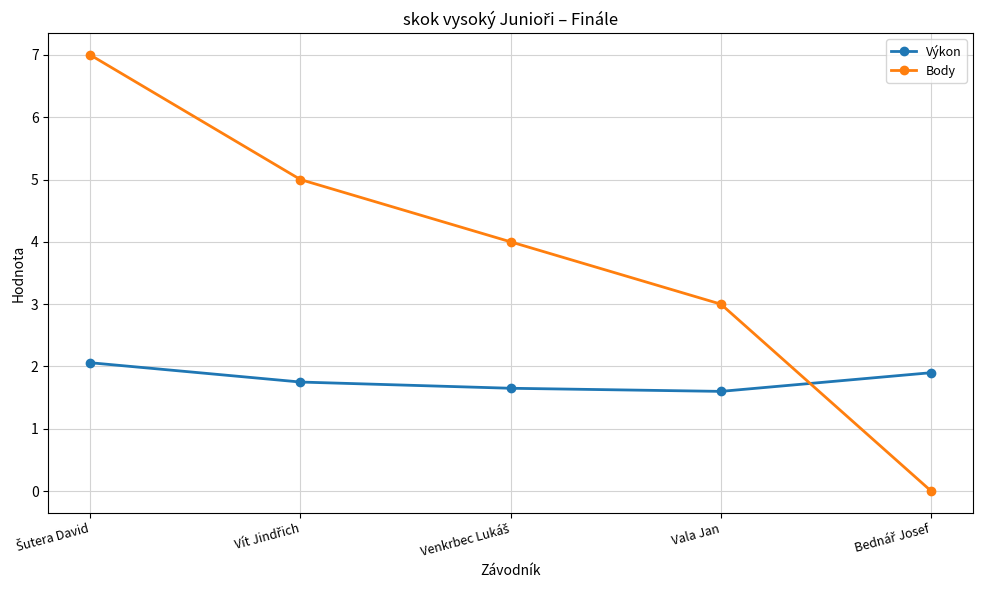

What is the value of the Body point at the 4th from the left?

3.0